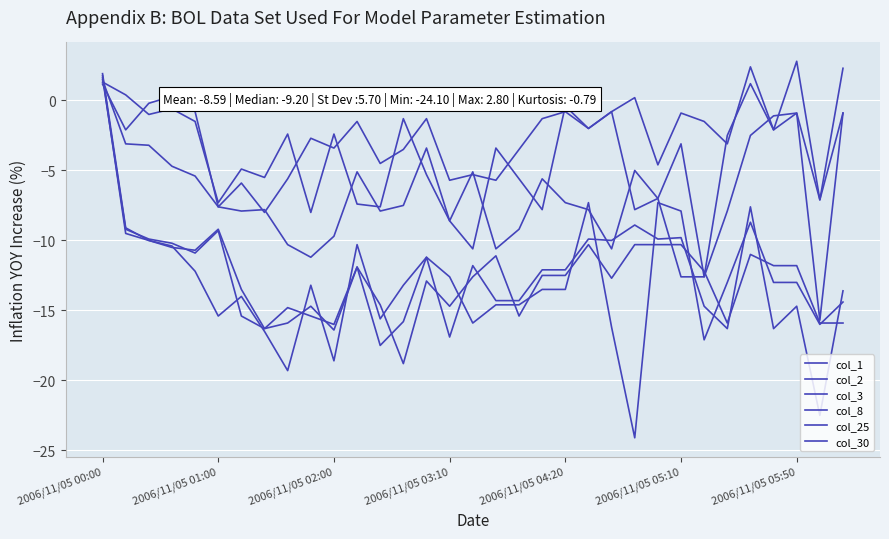

Where is the first local maximum for col_25?

2006/11/05 01:00